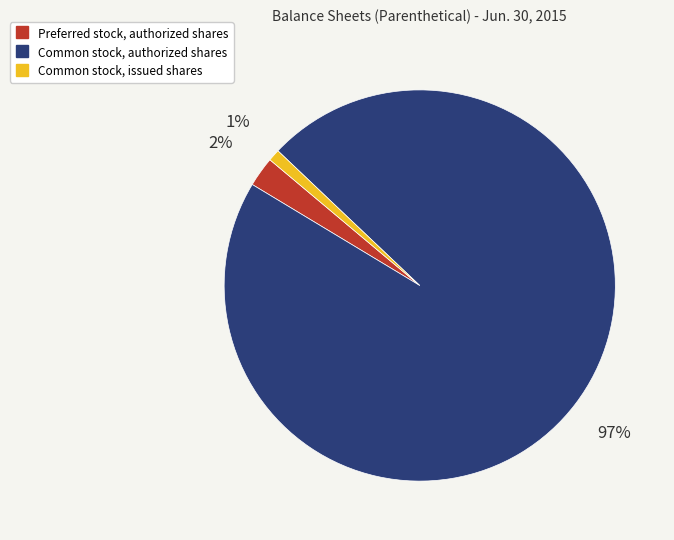

Is there any slice that represents more than half of the pie?

Yes